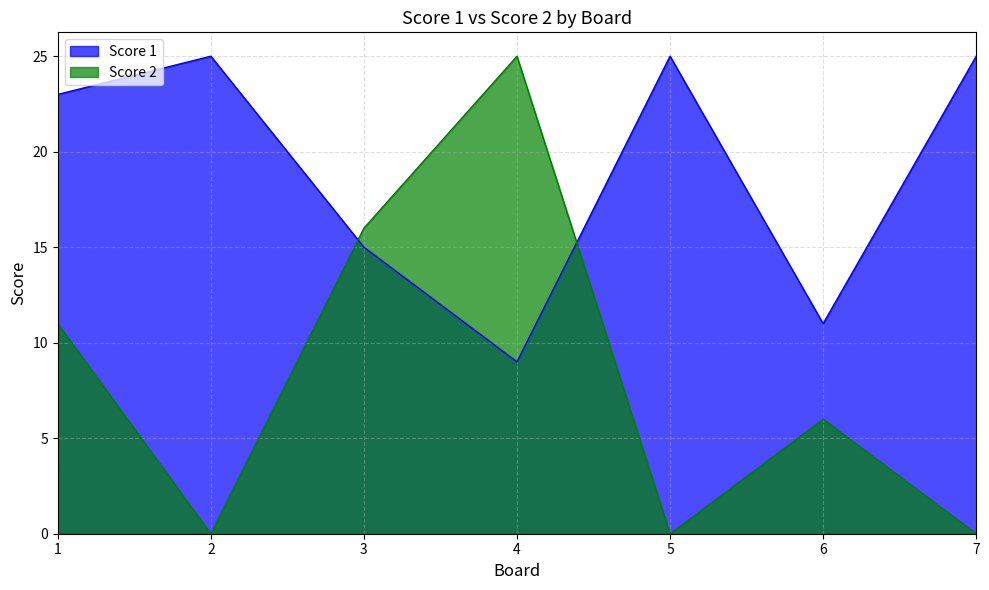

At which category is the sum across all series the highest?

1